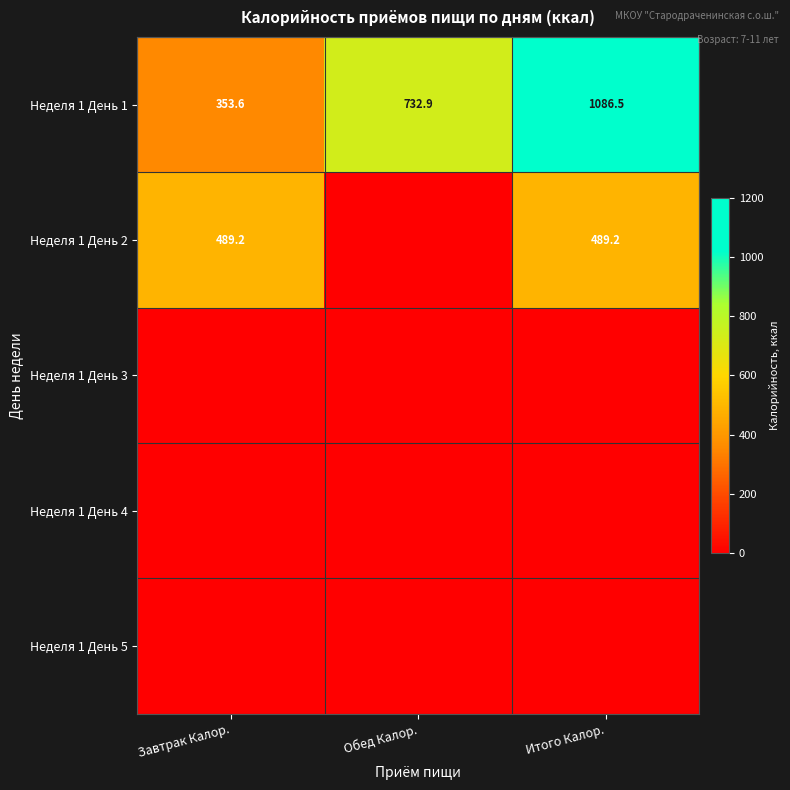

The value of Неделя 1 День 2 at Итого Калор. is 489.2. True or false?

True